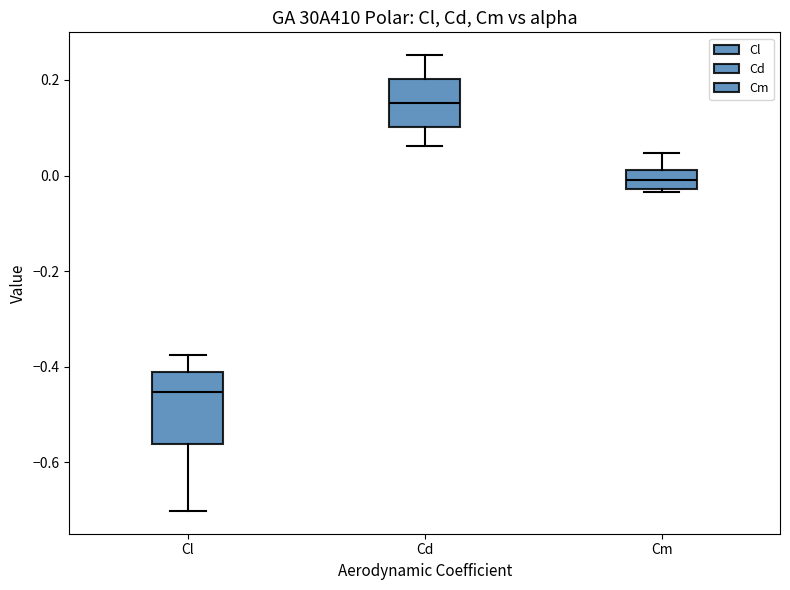

Which box has the lowest median line?

Cl